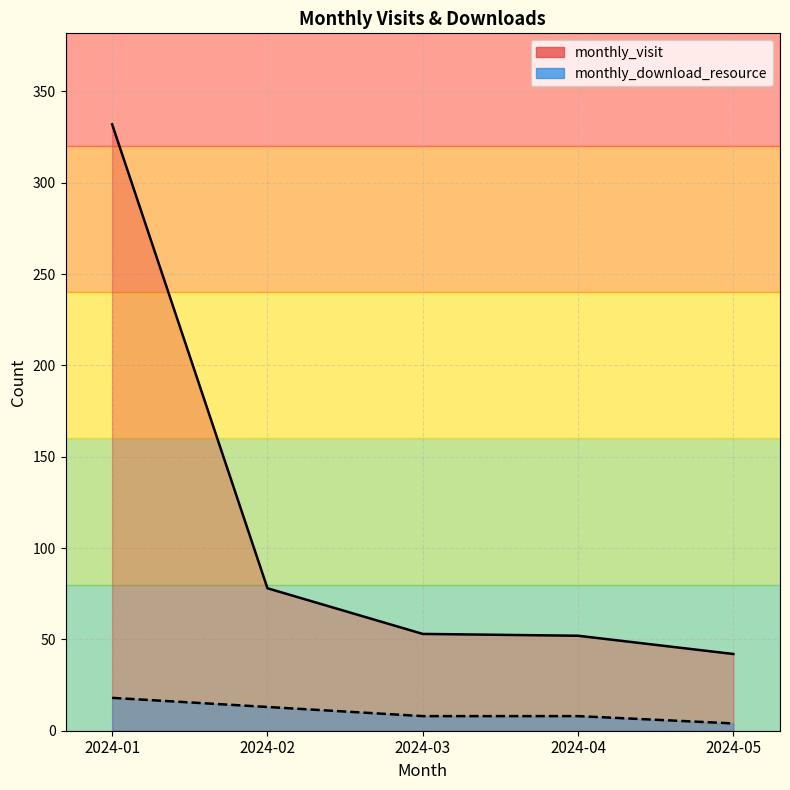

True or false: monthly_visit has a value of 87 at 2024-03.

False